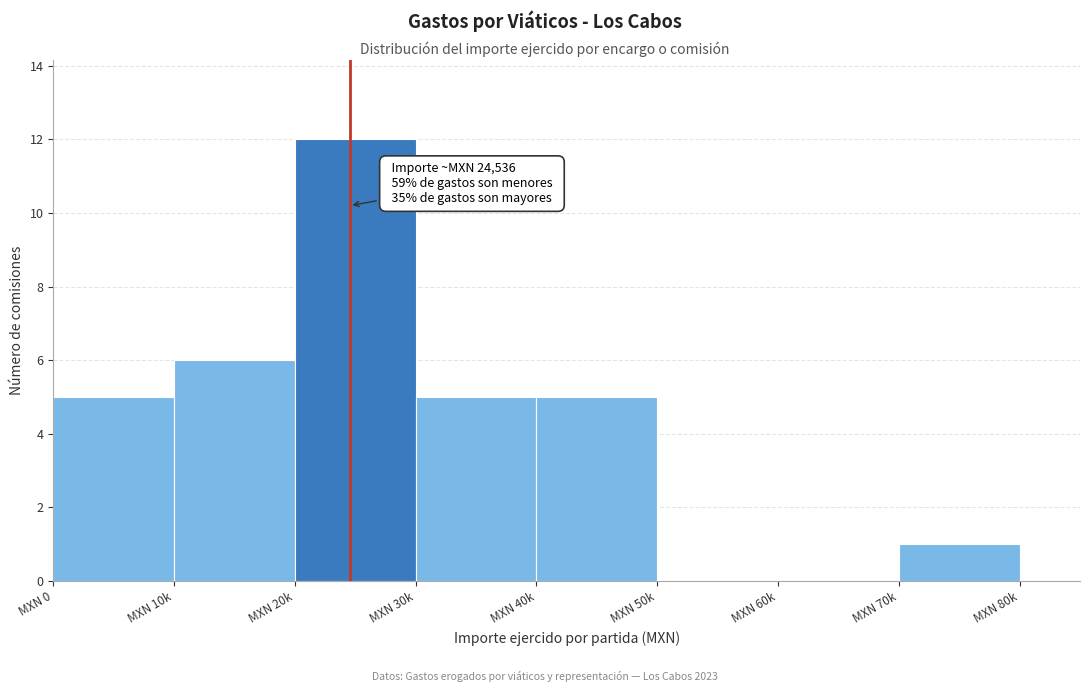

Reading left to right, extract all data points from this chart.

MXN 0=5	MXN 10k=6	MXN 20k=12	MXN 30k=5	MXN 40k=5	MXN 50k=0	MXN 60k=0	MXN 70k=1